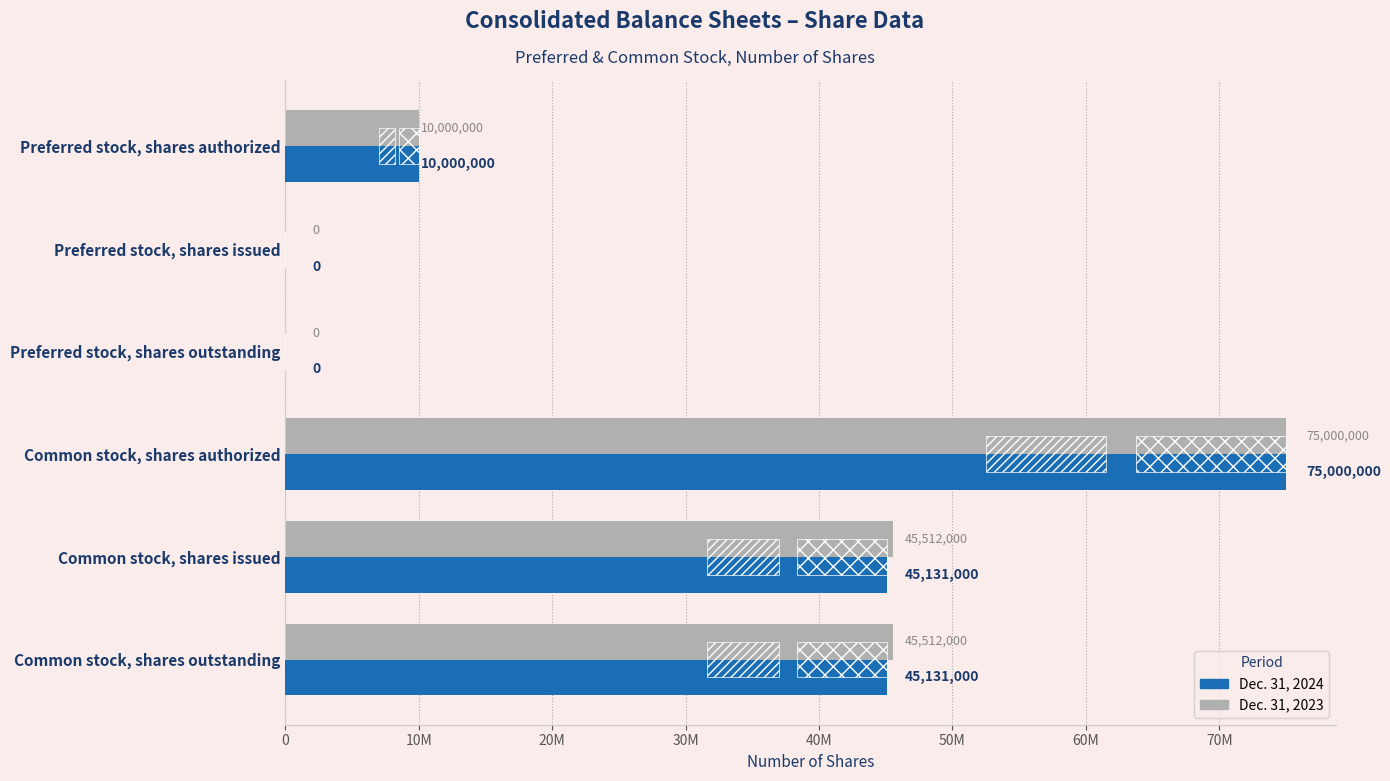

Which series has the widest spread of values?

Dec. 31, 2023